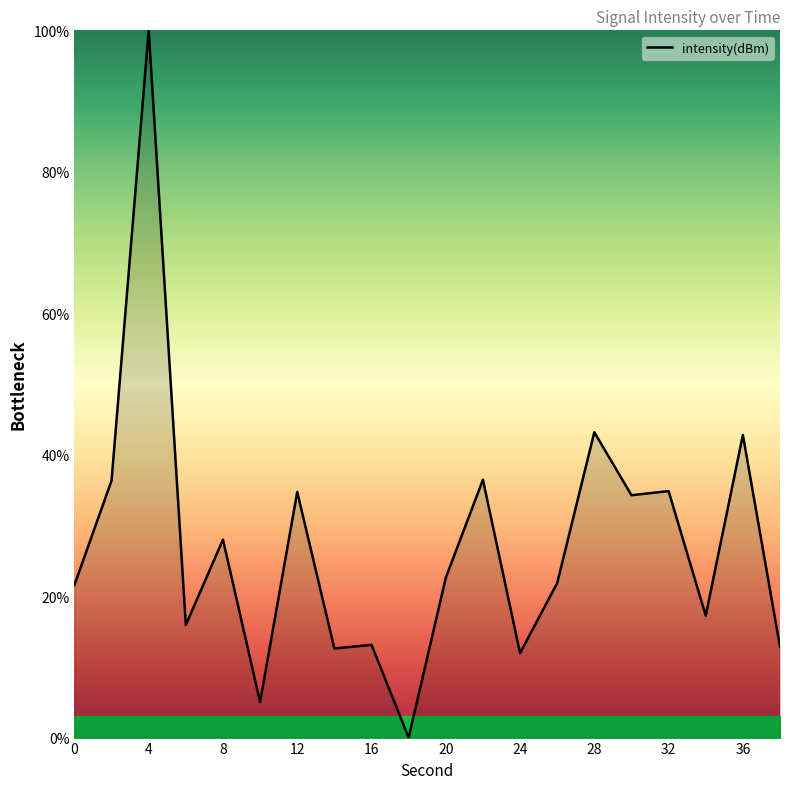

What is the greatest value displayed?

100.0